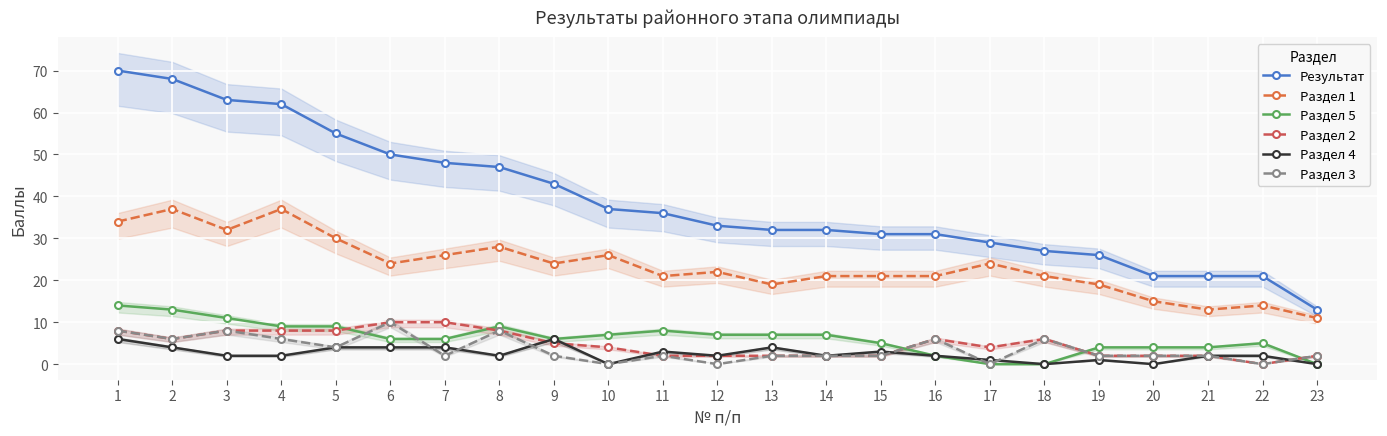

Is it true that Раздел 2 equals 2 at 23?

True